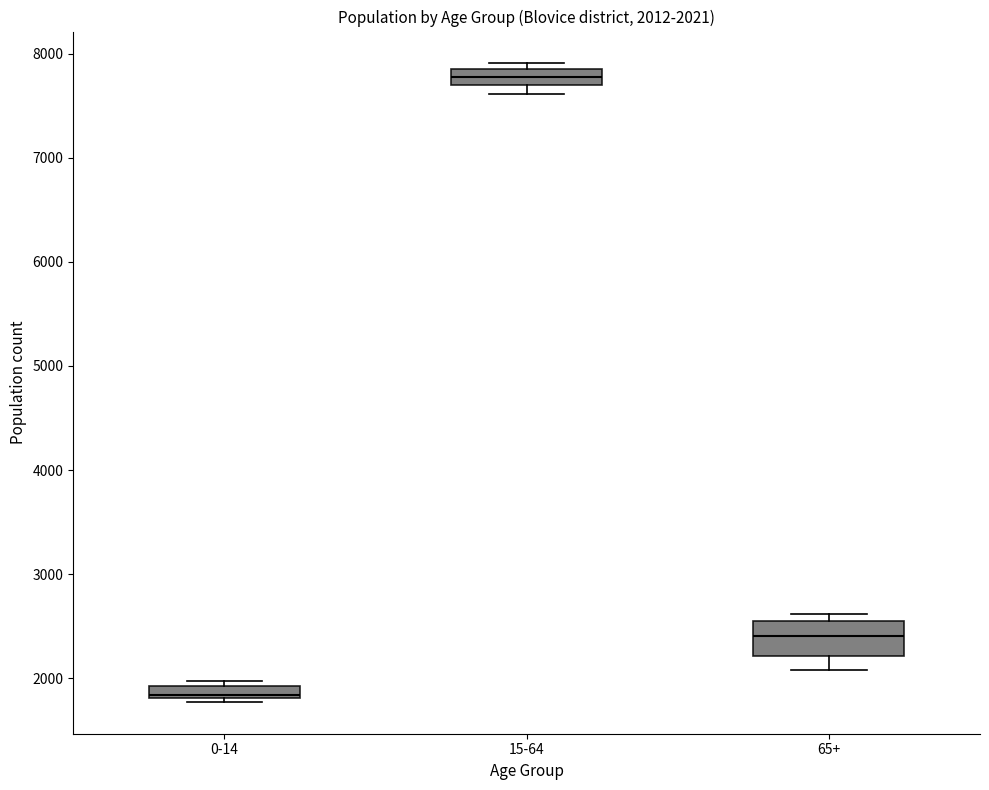

Which box's median line is the highest?

15-64